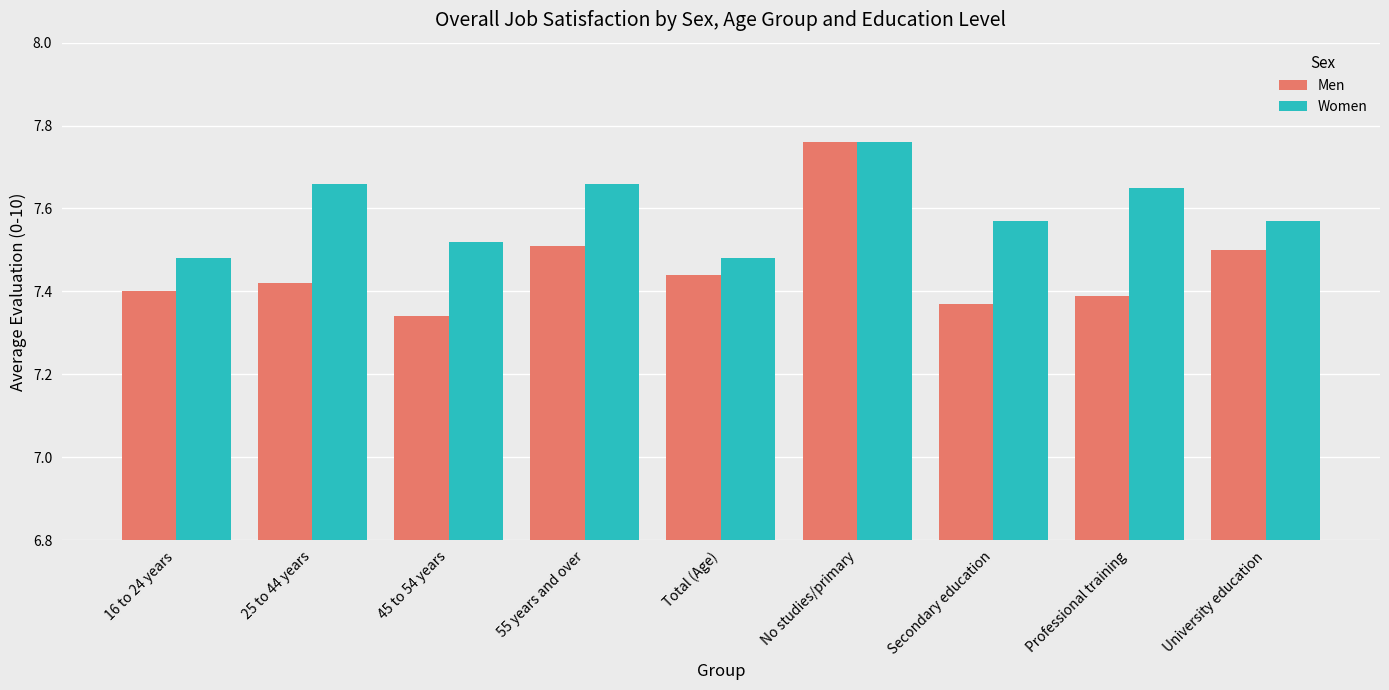

Which series has the largest total across all categories?

Women